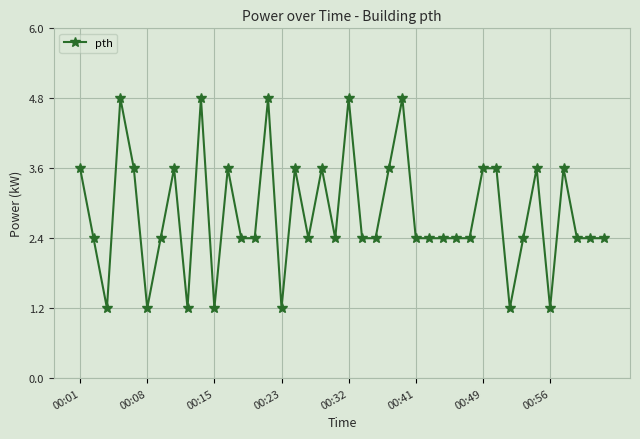

What is the difference between the maximum and minimum values?

3.6